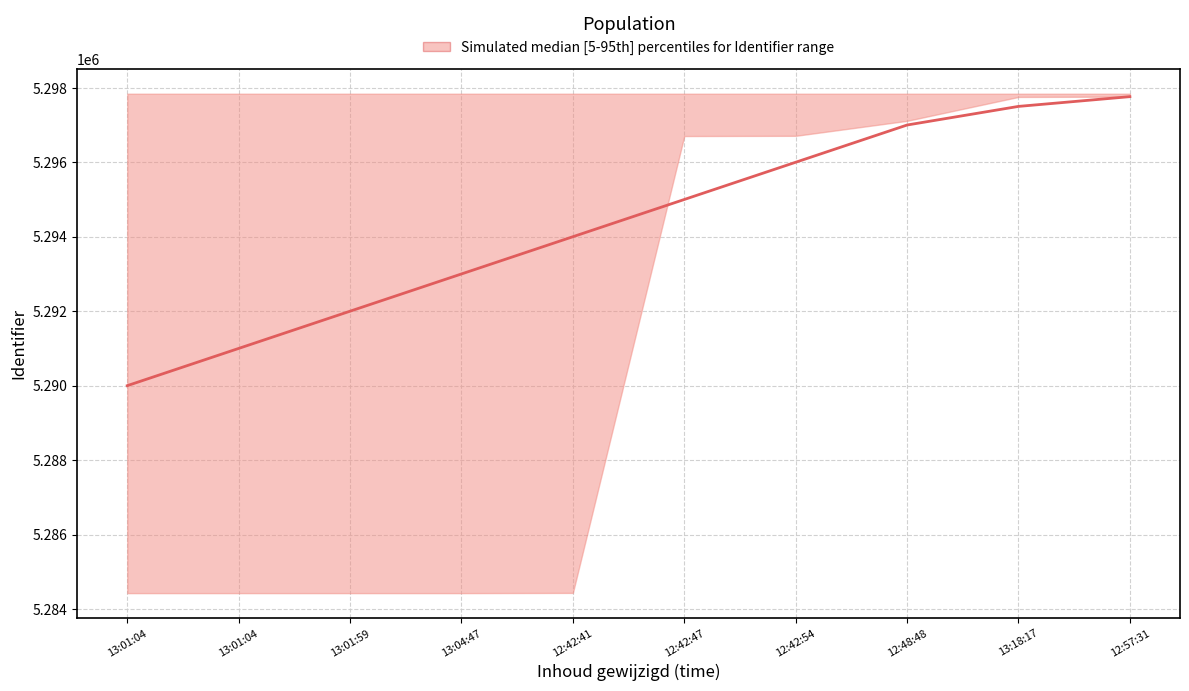

The chart shows a value of 5292000 at 13:01:59. True or false?

True